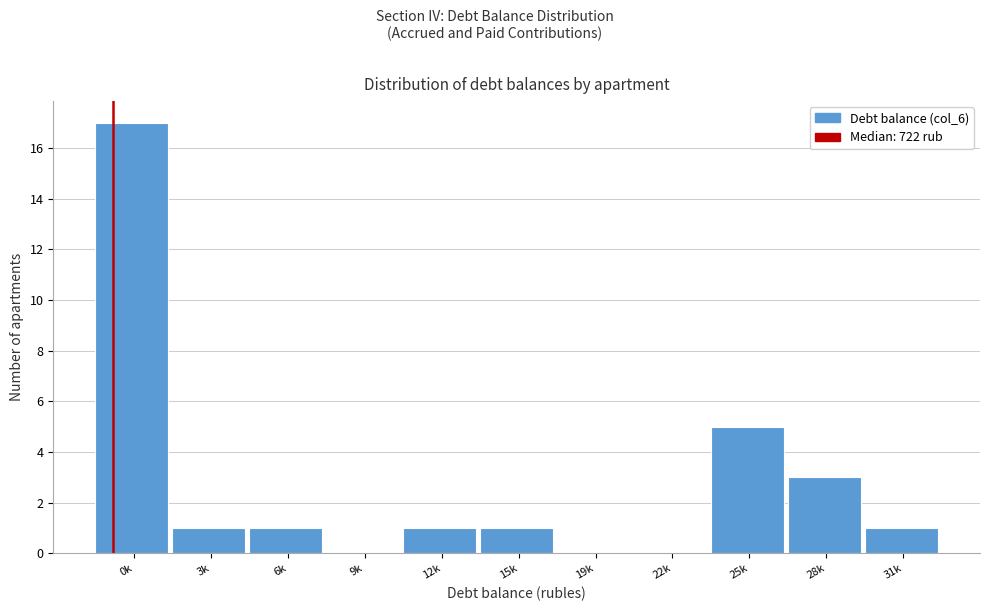

Reading right to left, what are all the values shown in this chart?

31k=1	28k=3	25k=5	22k=0	19k=0	15k=1	12k=1	9k=0	6k=1	3k=1	0k=17